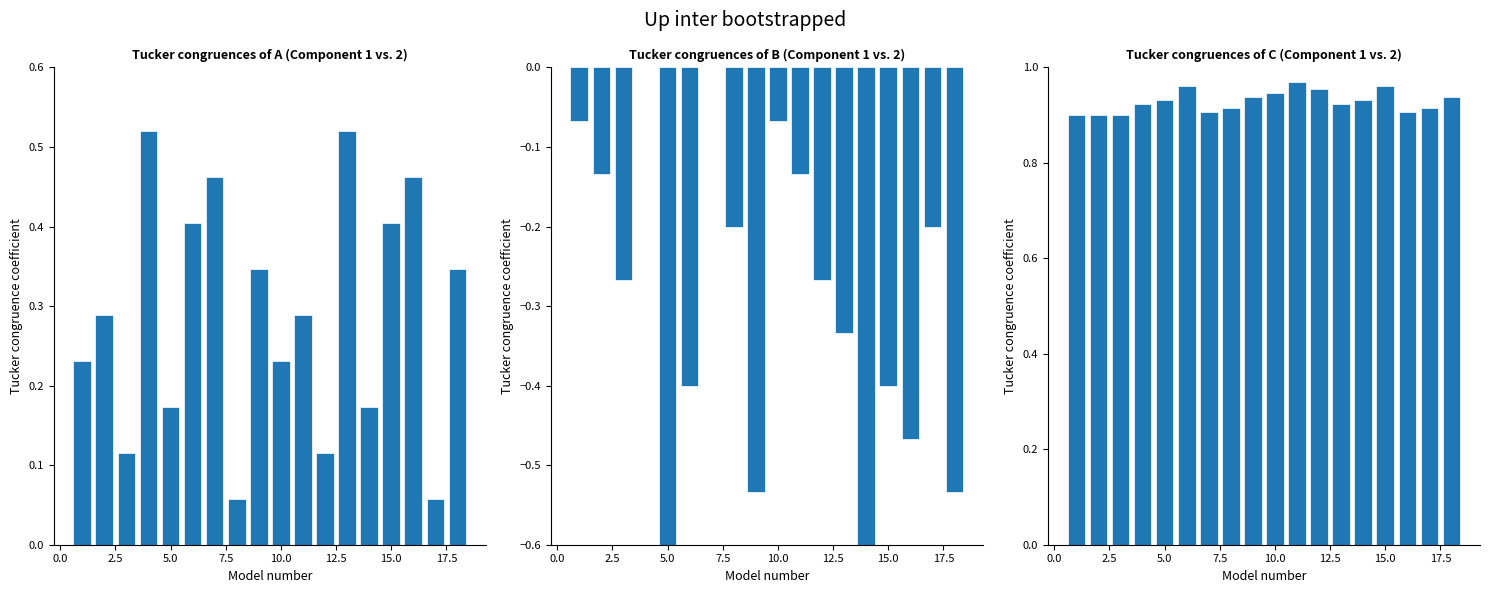

Are the bars horizontal?

No